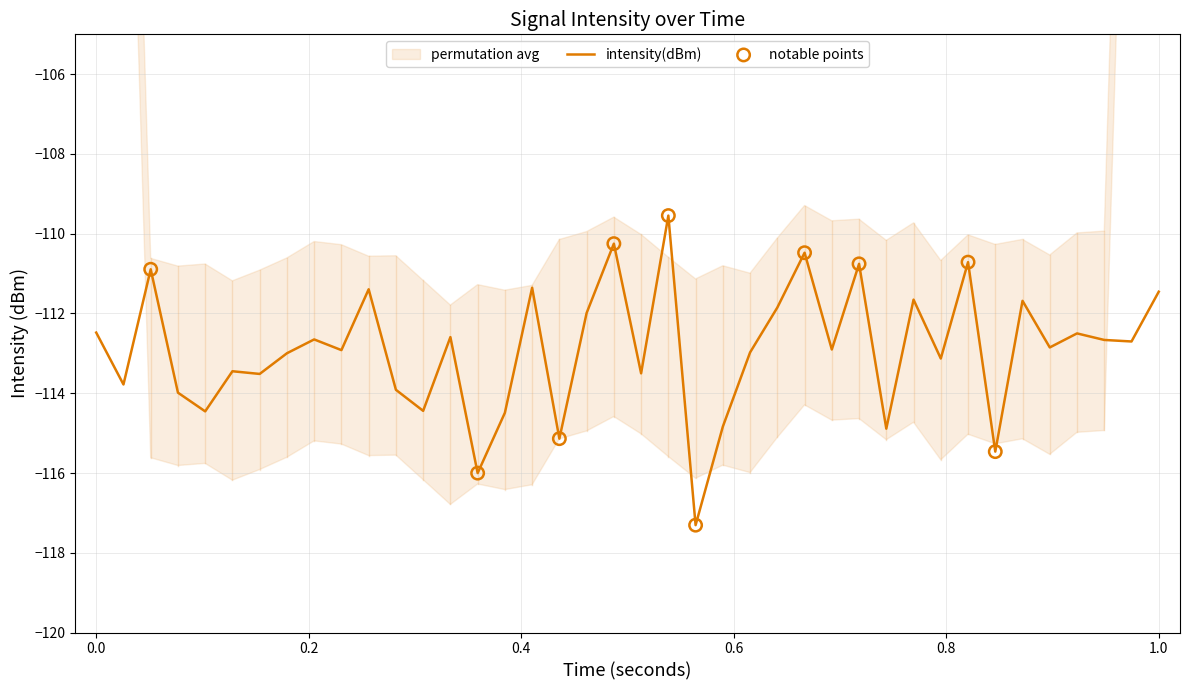

The intensity(dBm) series shows -111.5 at 1.0. True or false?

True